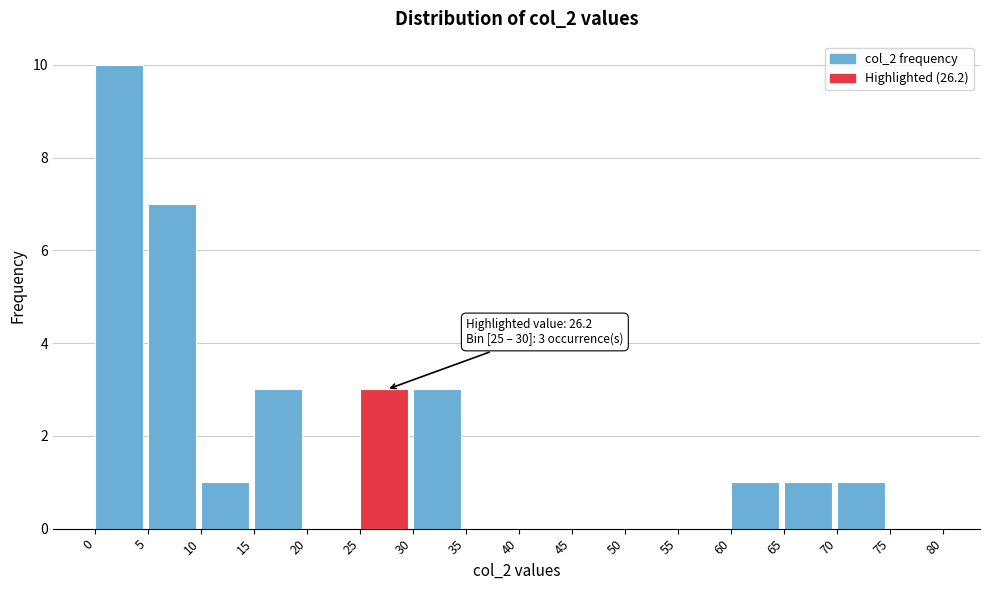

Over which range of the x-axis is the bar tallest?

0 to 5